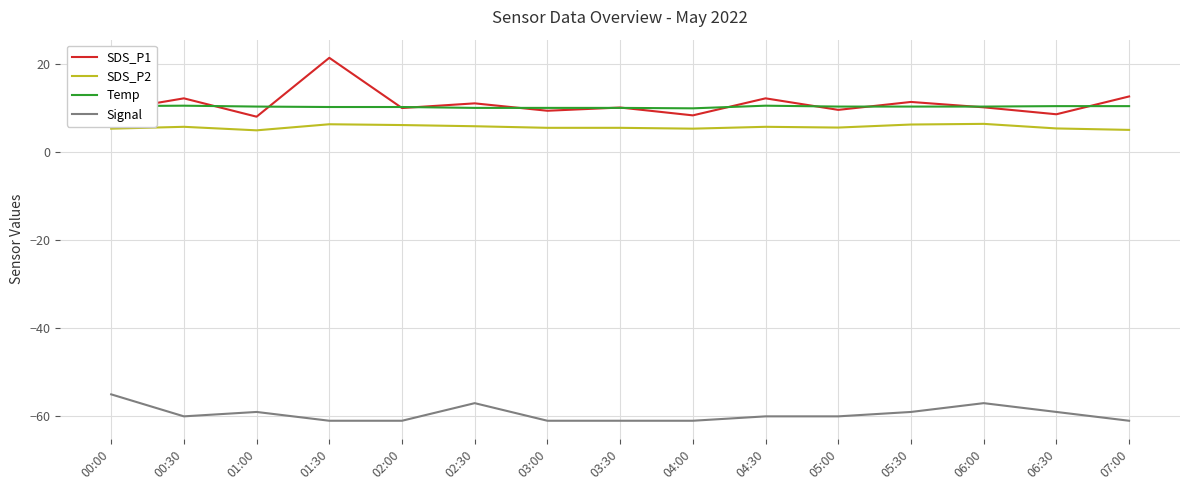

Which series has the widest spread of values?

SDS_P1